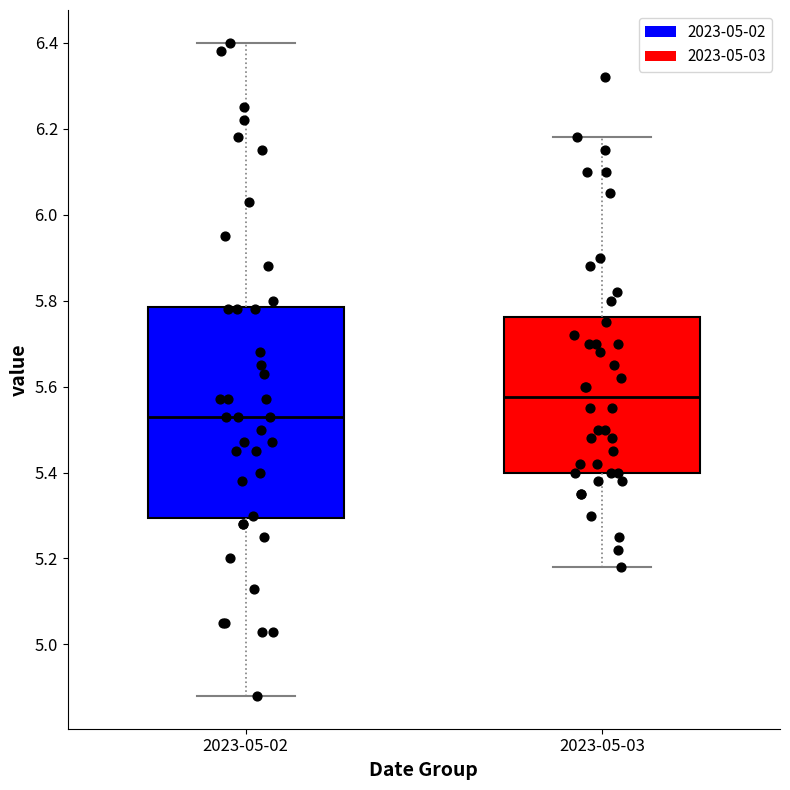

Which box's median line is the highest?

2023-05-03